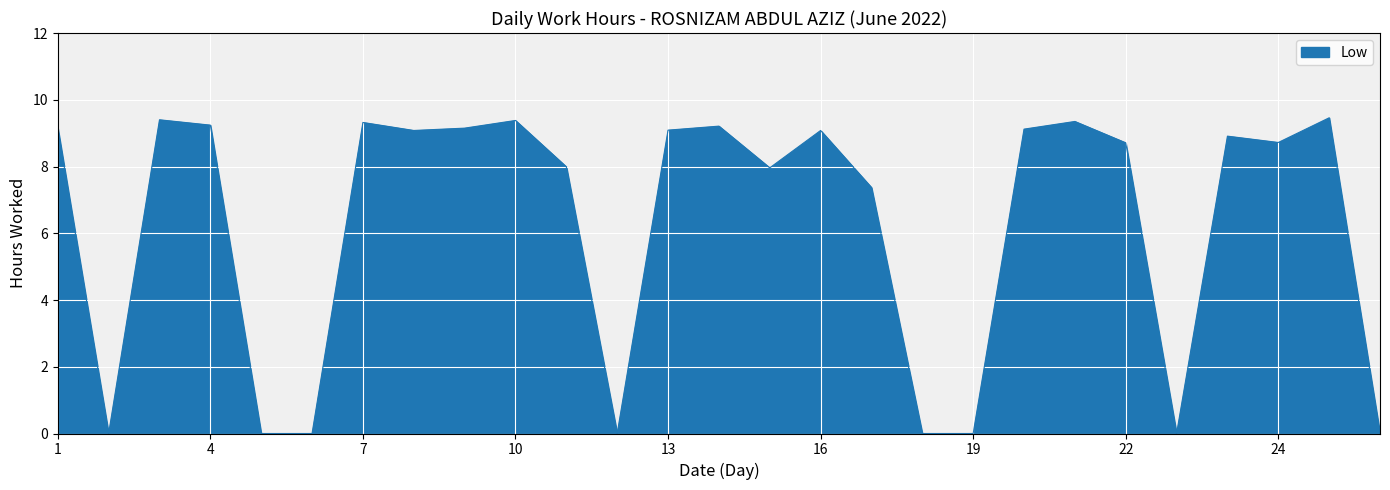

What is the difference between the maximum and minimum values?

9.5